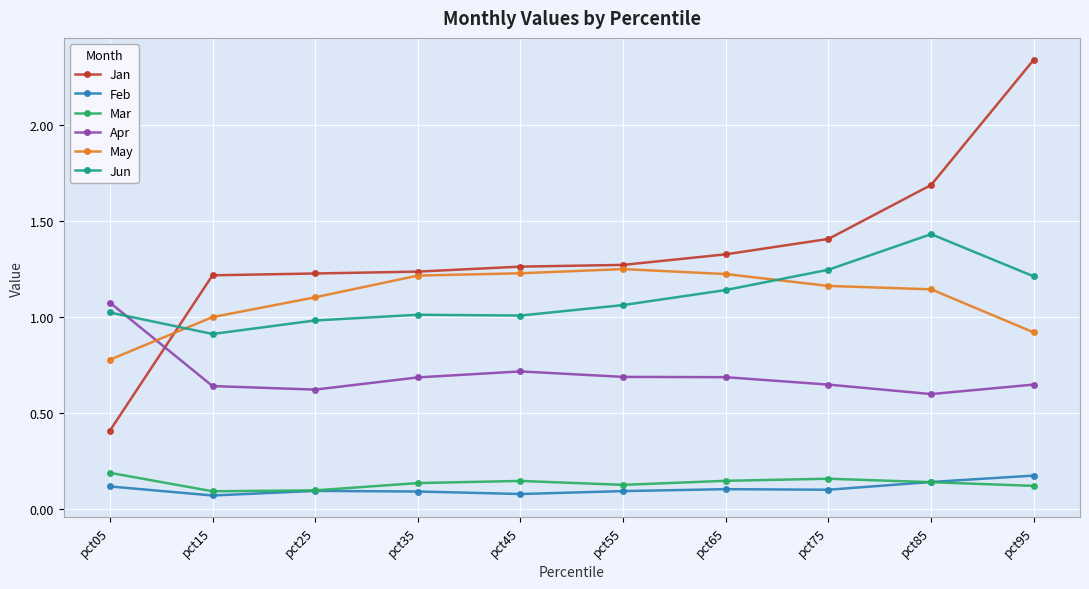

Is it true that May equals 0.4 at pct15?

False